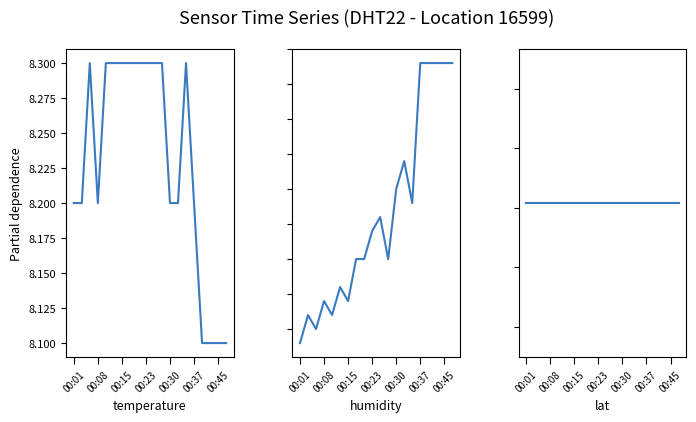

Between 11 and 9, which is larger?

11